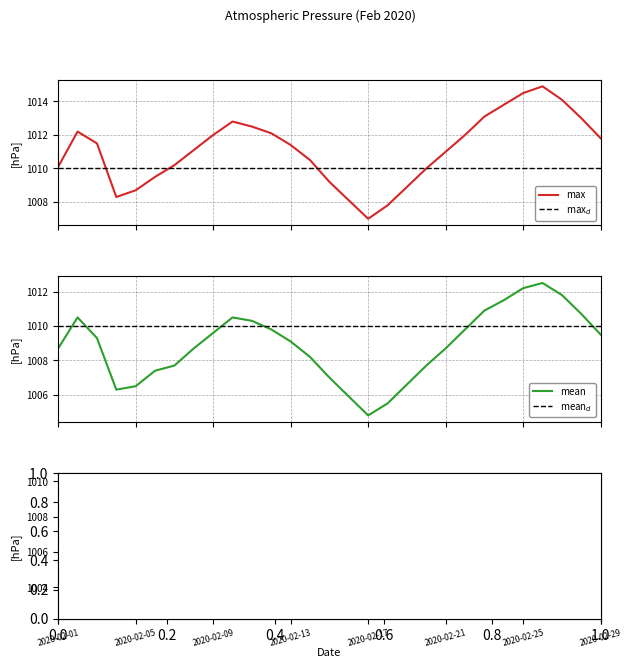

Count the number of categories in the chart.

29